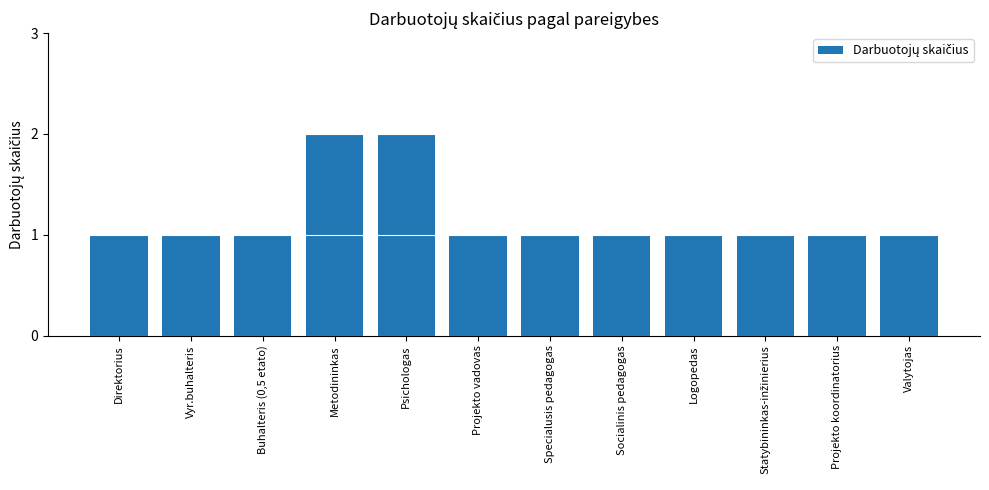

What is the label of the 11th bar from the right?

Vyr.buhalteris